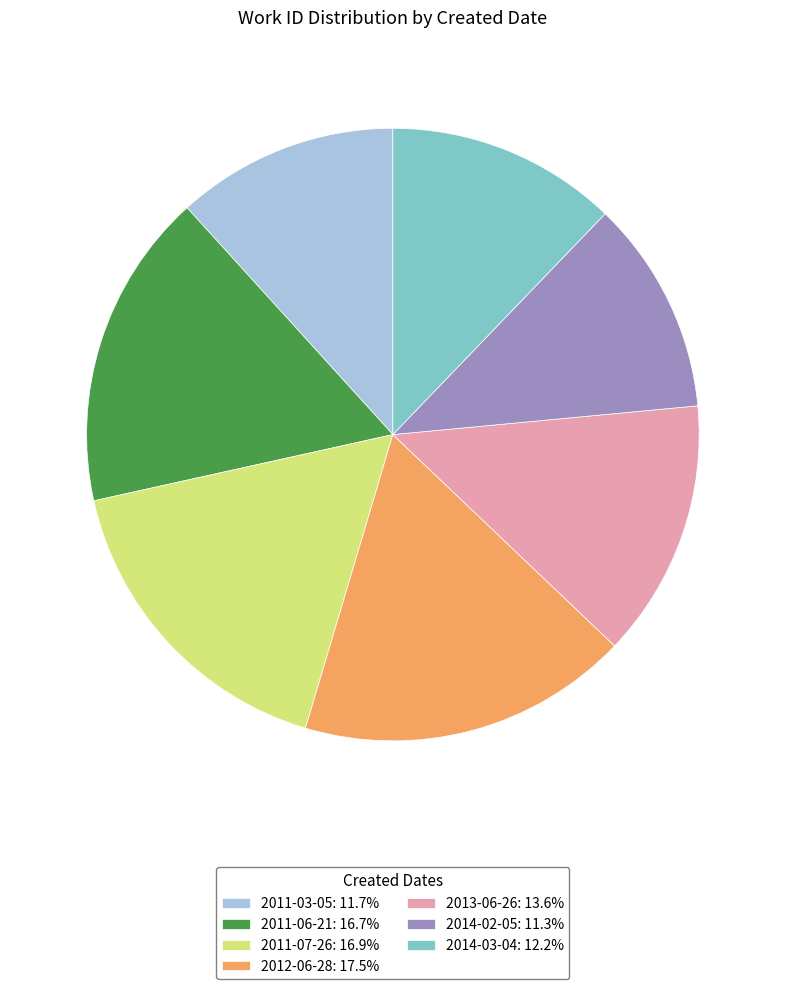

What is the ratio of the value at 2012-06-28: 17.5% to the value at 2014-03-04: 12.2%?

1.4